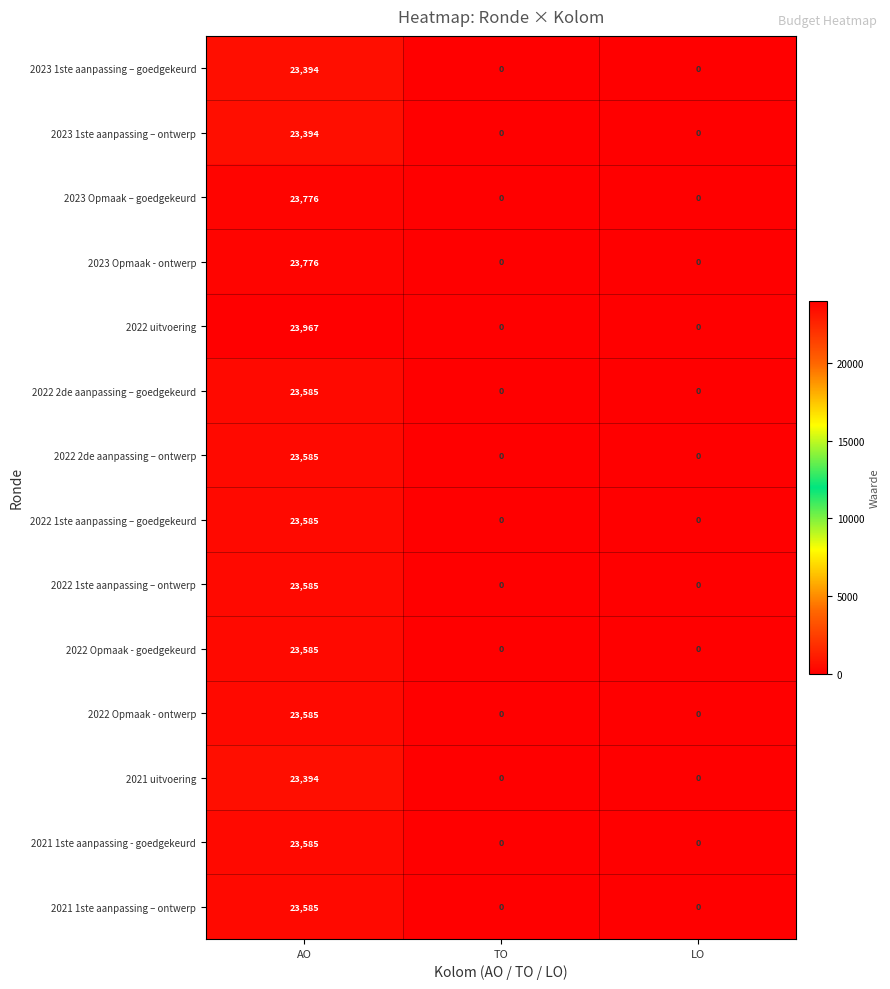

What is the approximate value of 2022 uitvoering at AO, to the nearest 50?

23950